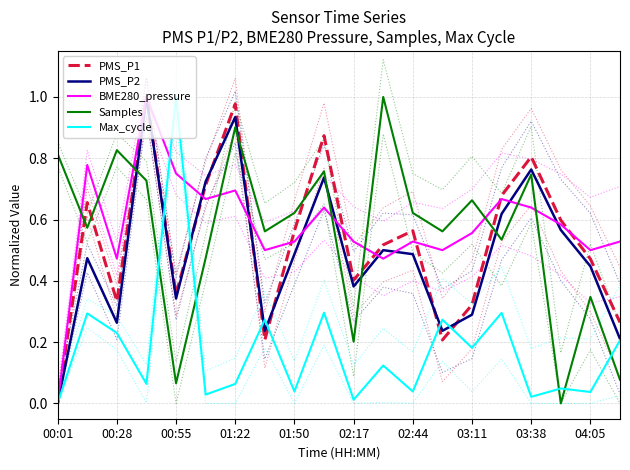

How many intersections are there between Max_cycle and Samples?

5